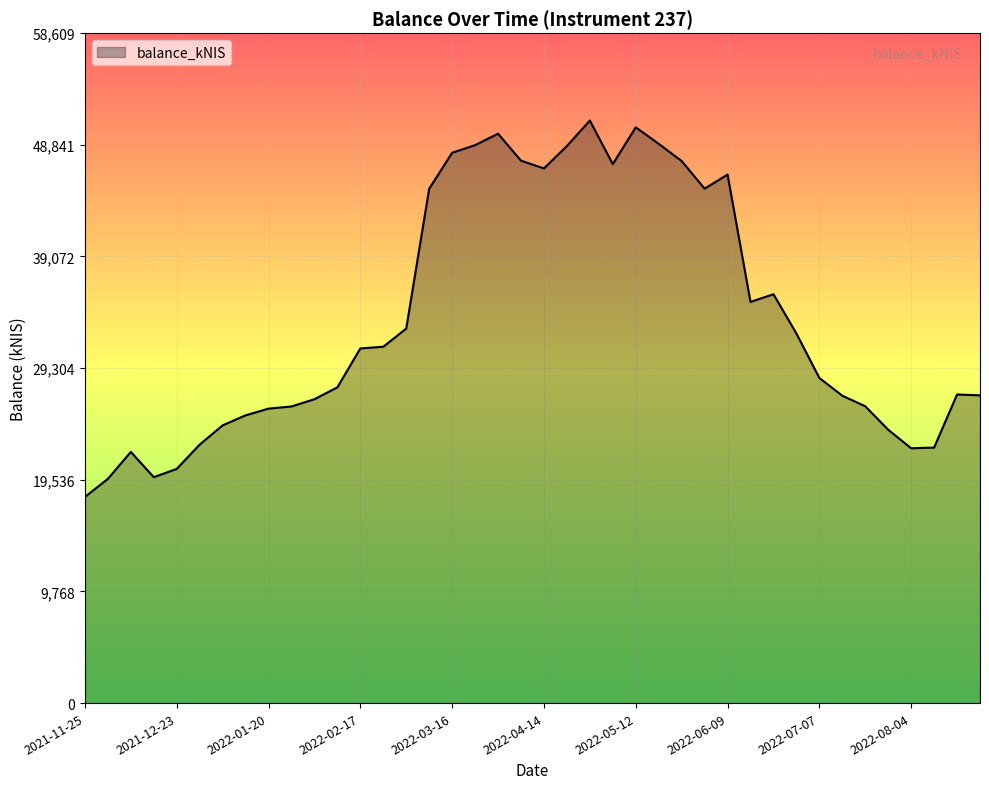

What is the minimum value shown in the chart?

18035.7